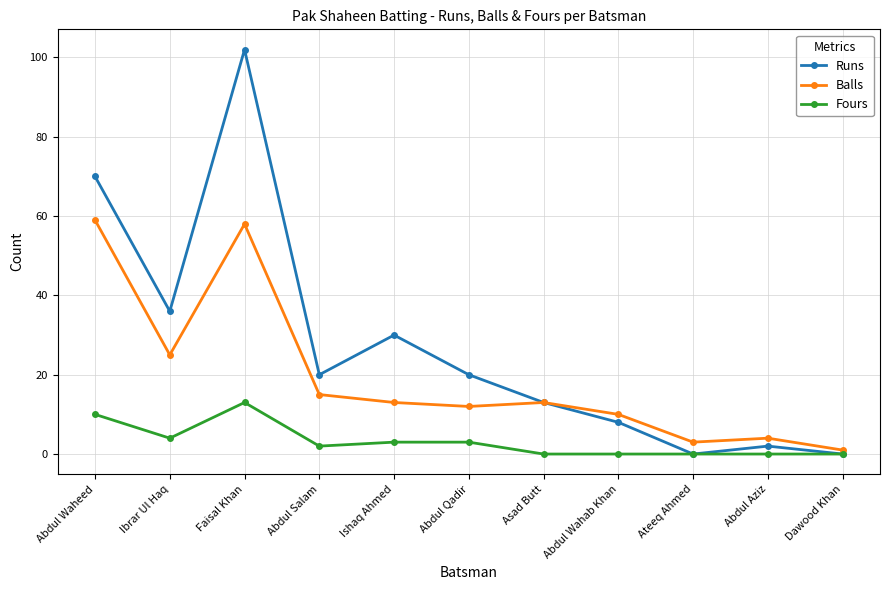

Between Abdul Waheed and Ishaq Ahmed, which series saw the biggest shift?

Balls